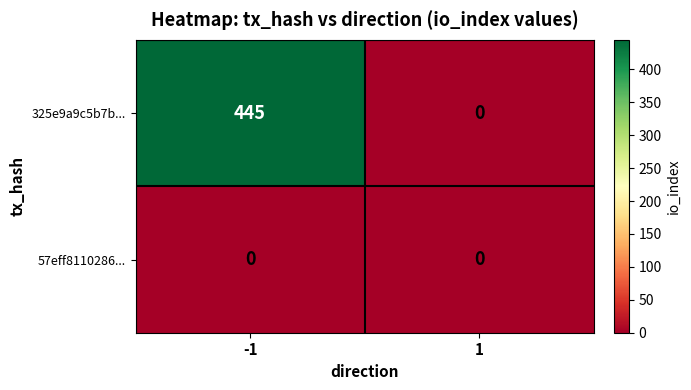

Reading left to right, what are all the values shown in this chart?

325e9a9c5b7b...: -1=445	1=0
57eff8110286...: -1=0	1=0